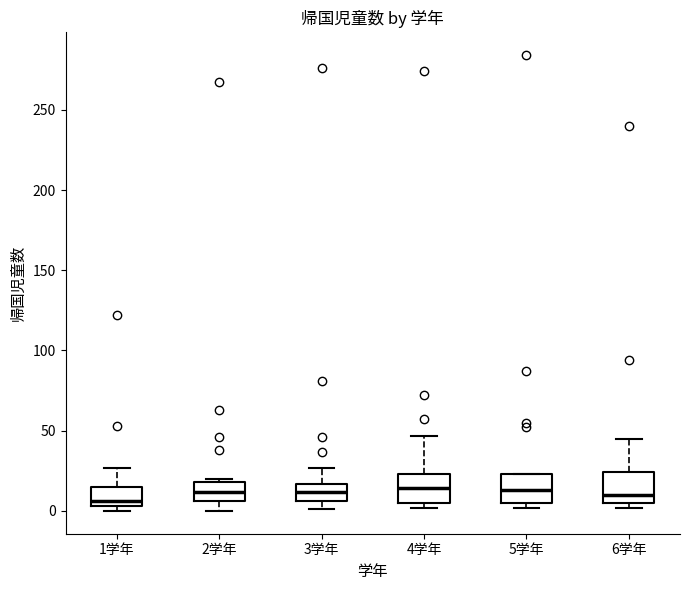

Where does the upper whisker of the box for 4学年 end on the y-axis? The values are not printed on the chart, so give them approximately, as read against the axis.

45